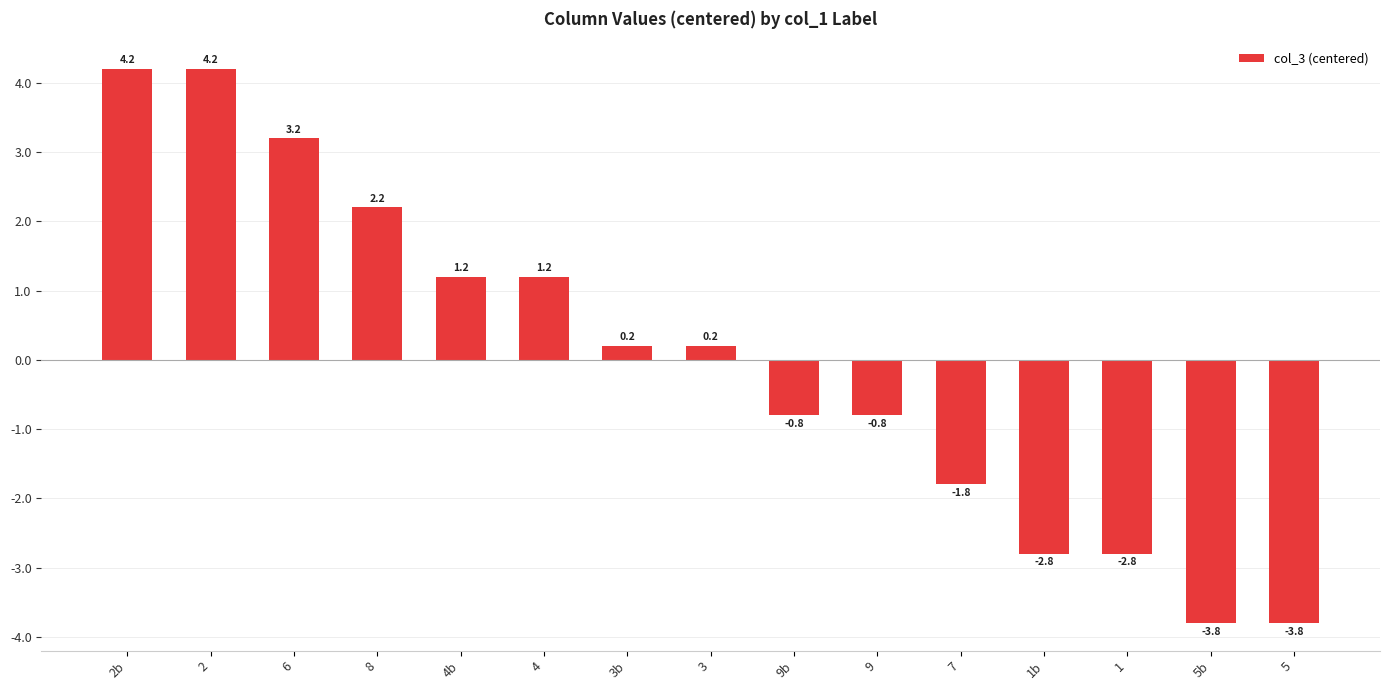

What is the greatest value displayed?

4.2